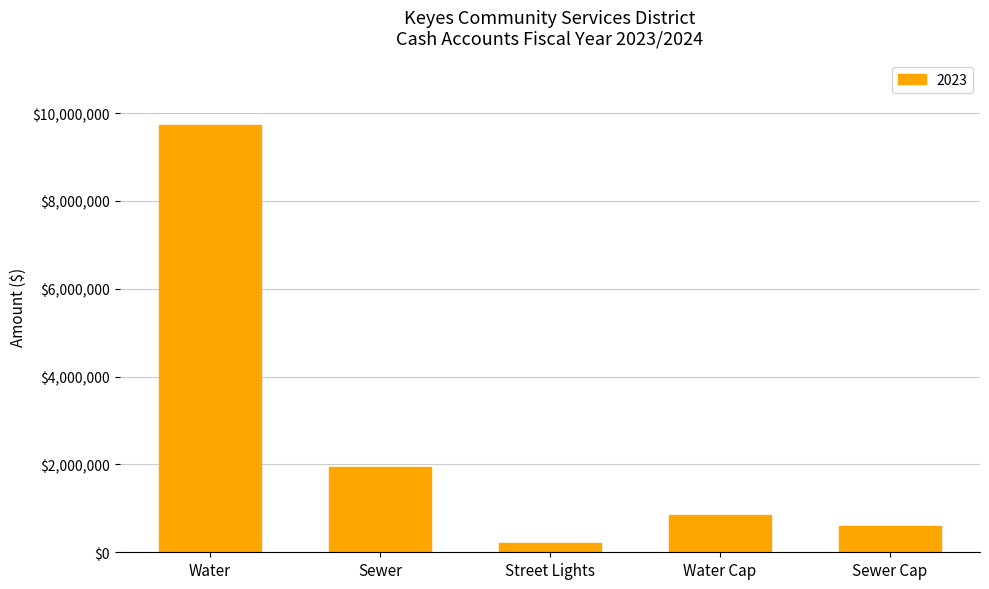

Reading right to left, extract all data points from this chart.

Sewer Cap=589773	Water Cap=840358	Street Lights=206502	Sewer=1943793	Water=9740198